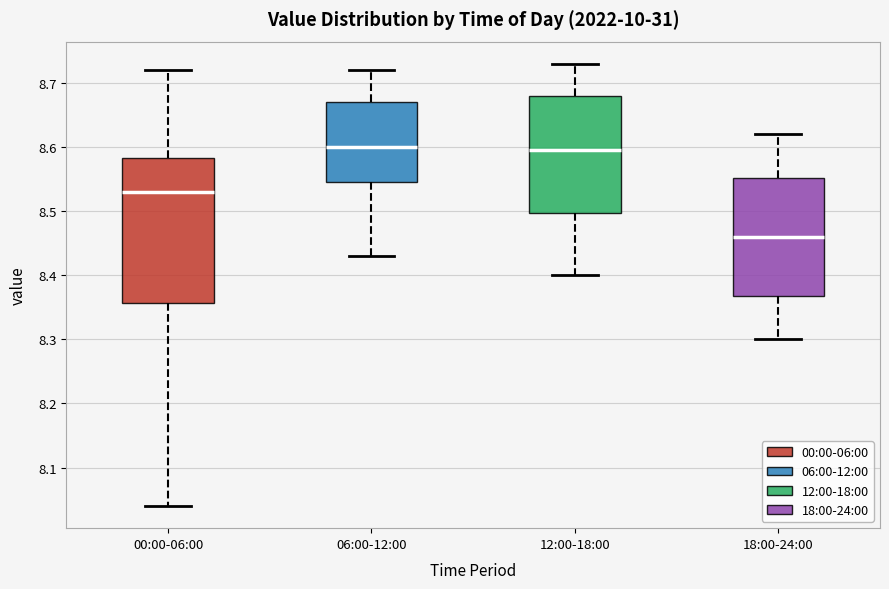

Which box has the lowest median line?

18:00-24:00